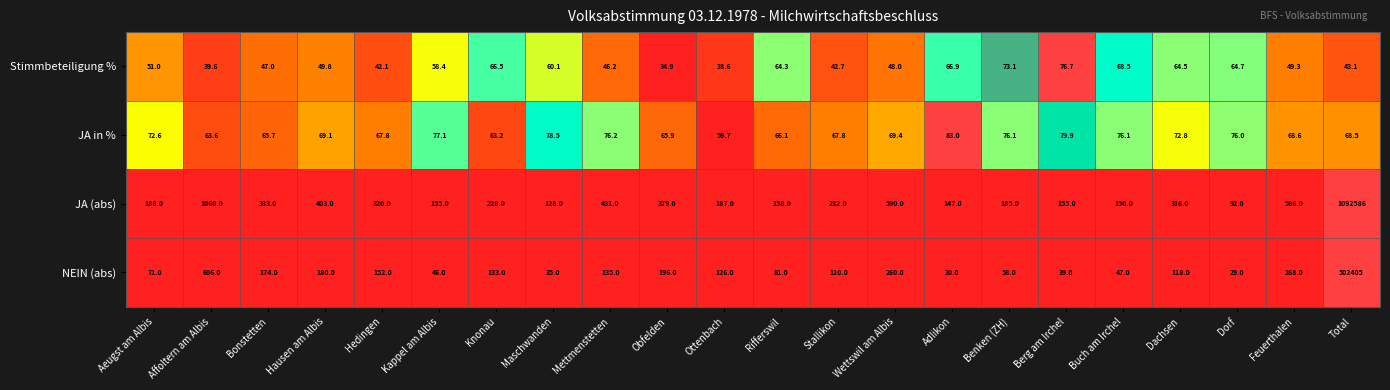

Between Adlikon and Buch am Irchel, which series saw the biggest shift?

NEIN (abs)